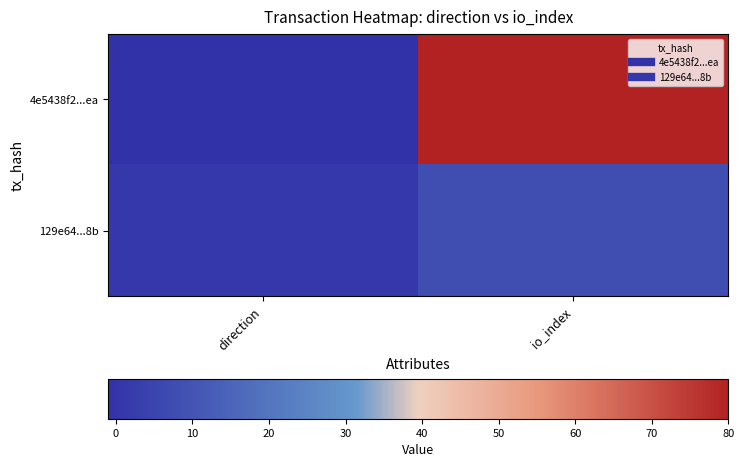

At direction, list the series in order from smallest to largest.

4e5438f2...ea, 129e64...8b